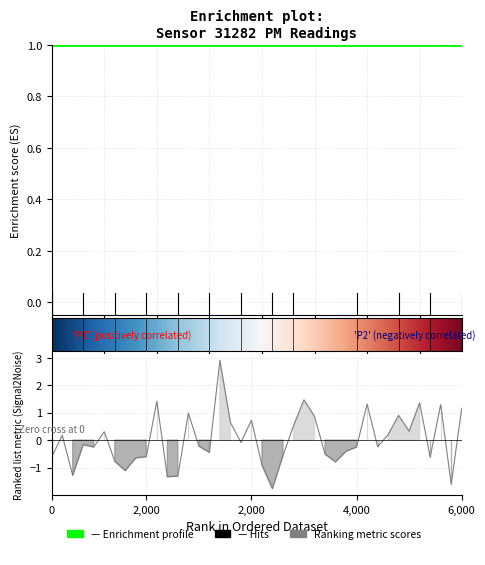

What is the difference between the maximum and minimum values?

4.7